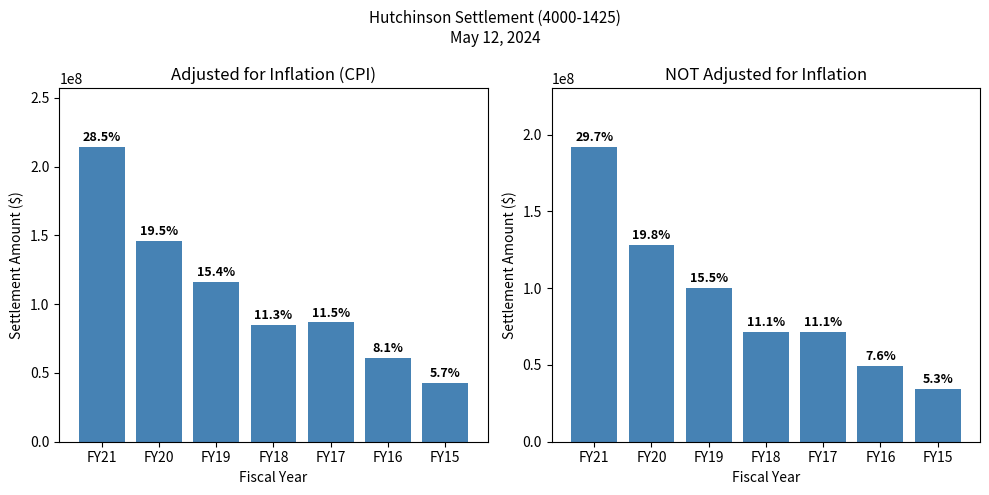

Which category has the highest value across all series?

FY21